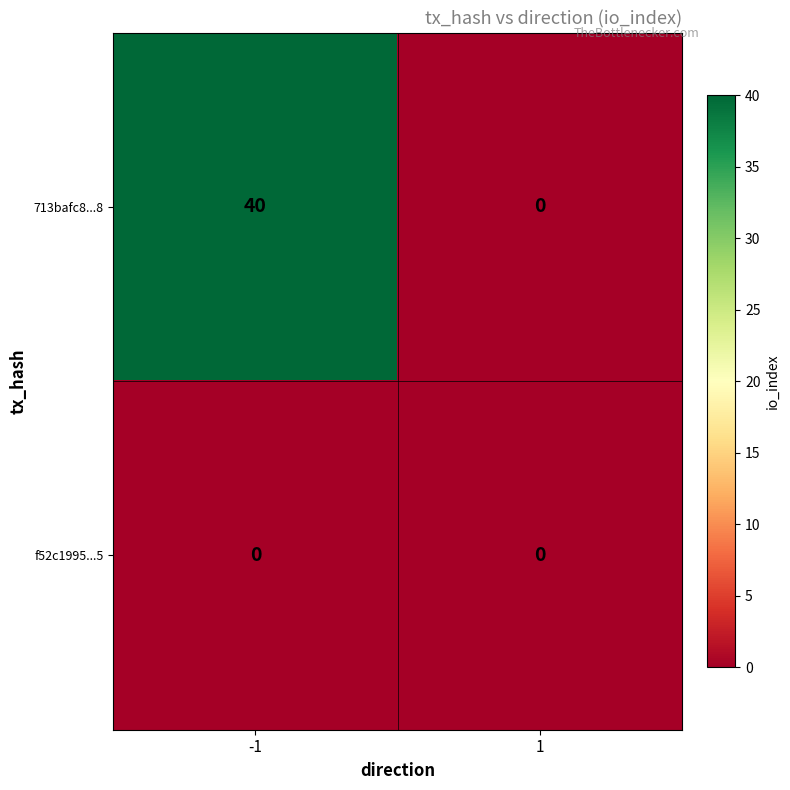

Reading right to left, what are all the values shown in this chart?

713bafc8...8: 0	40
f52c1995...5: 0	0